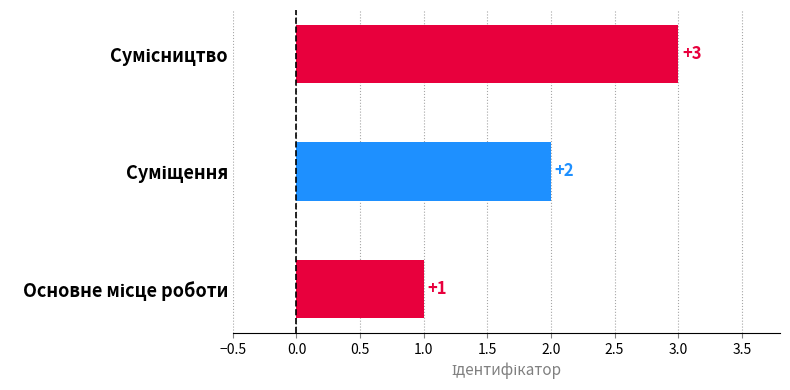

What is the sum of all values?

6